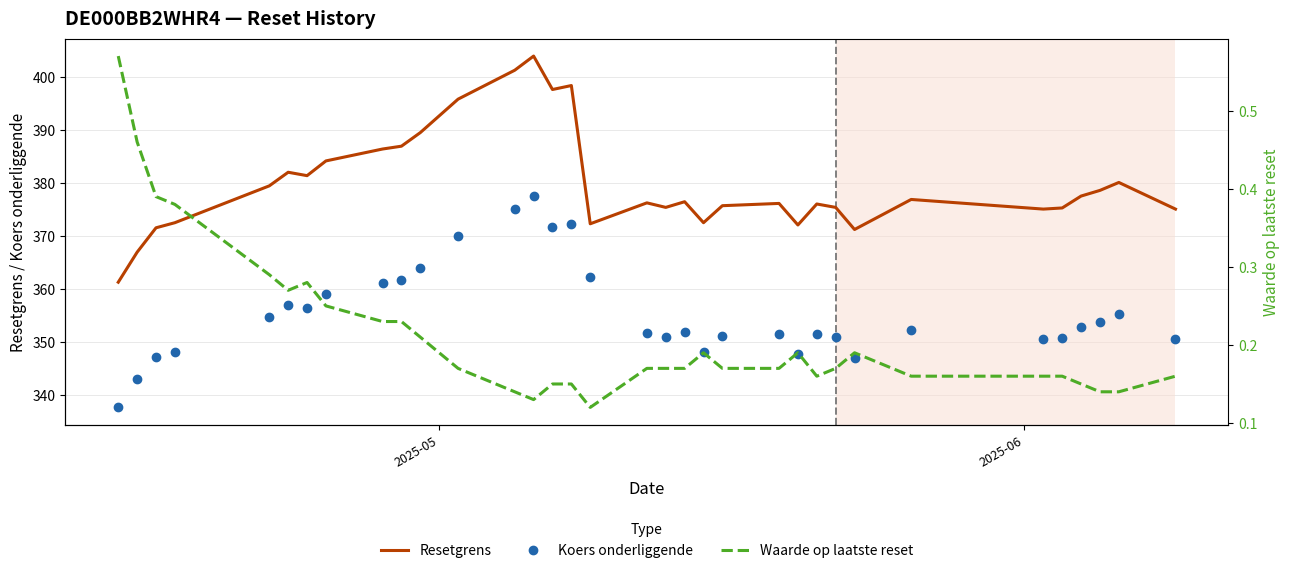

How many lines are shown in the chart?

3